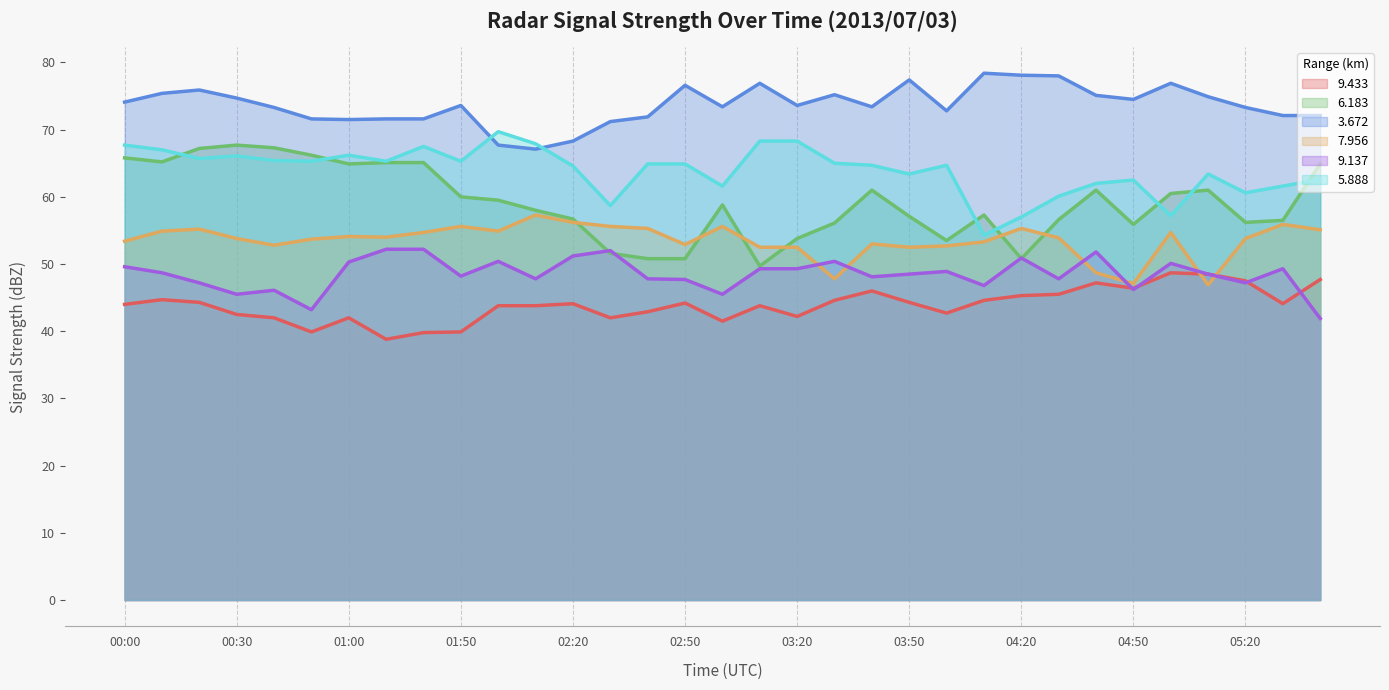

What is the approximate value of 3.672 at 02:20?

68.3